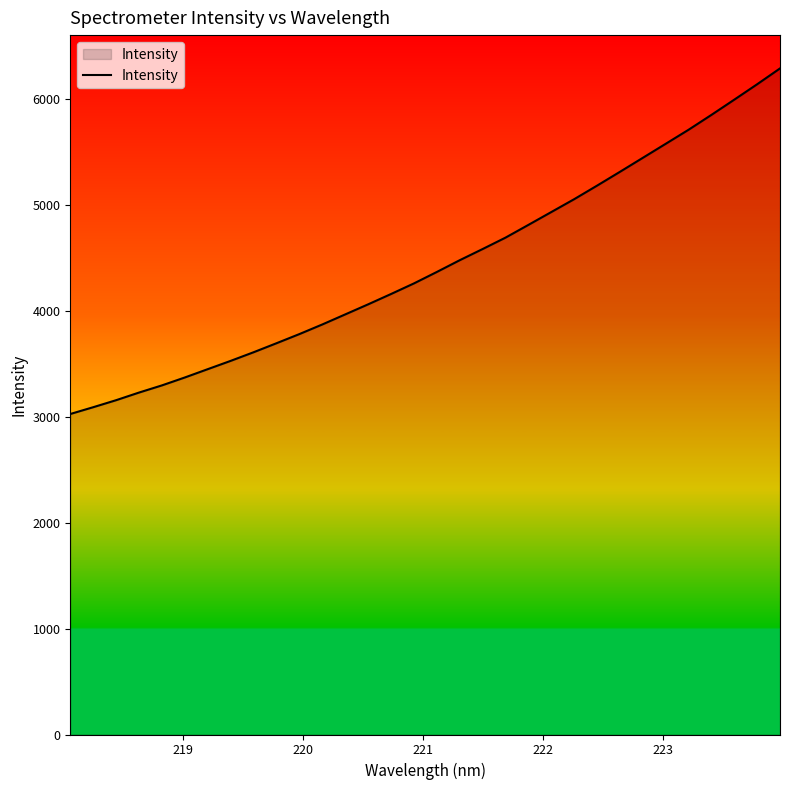

What is the difference between the maximum and minimum values?

3264.6